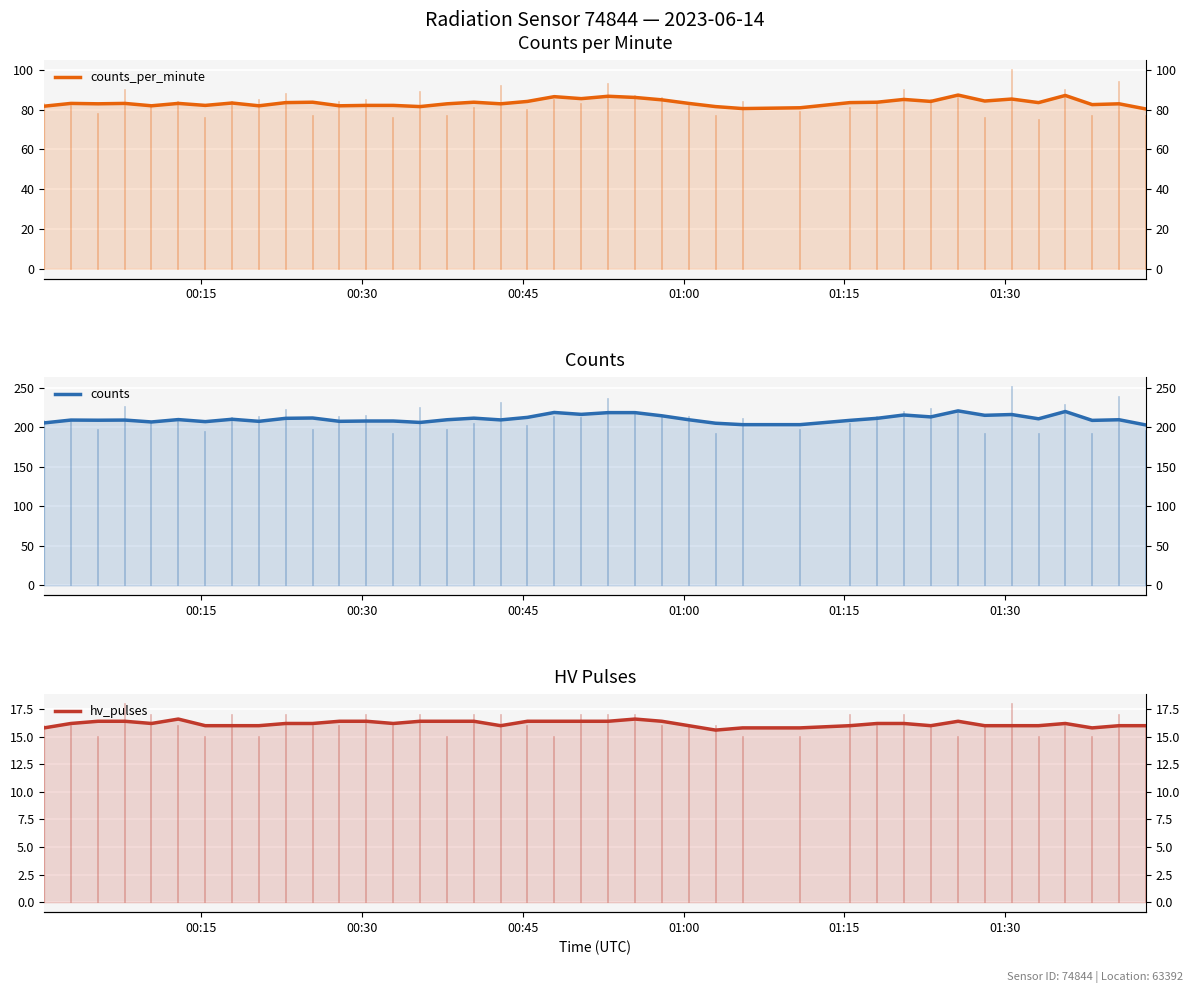

Rank the series by their average value, from highest to lowest.

counts, counts_per_minute, hv_pulses